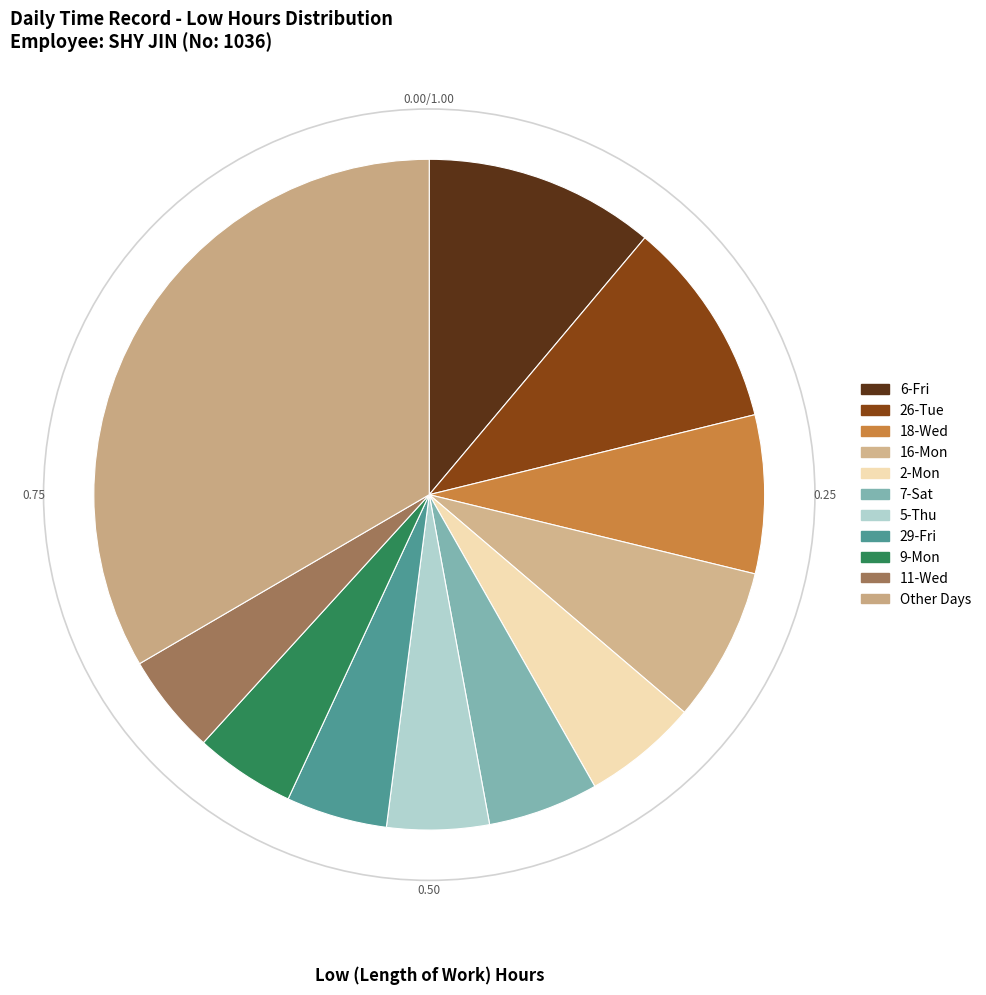

Does any single category account for the majority?

No